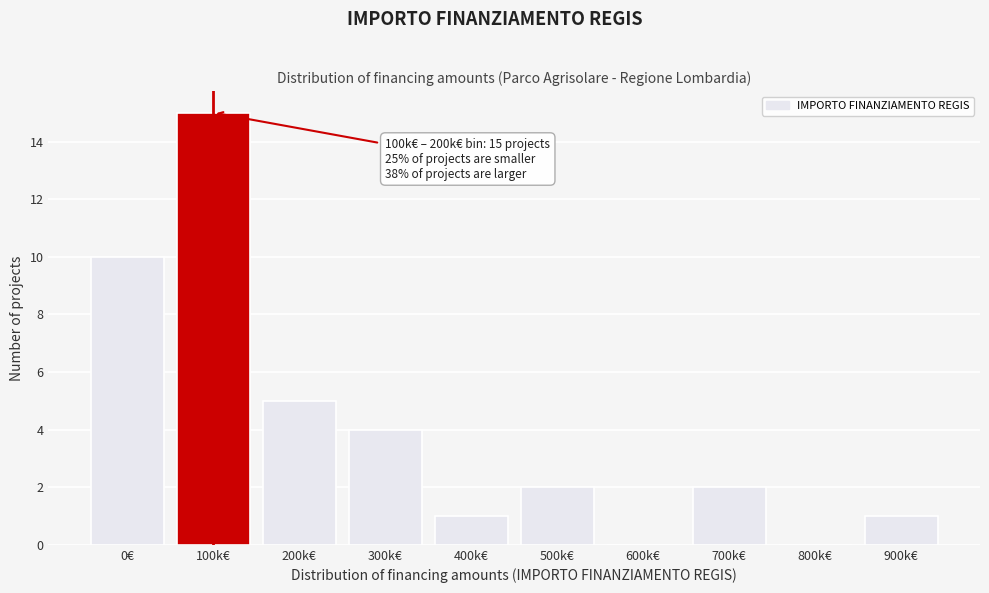

Reading left to right, list all the values displayed in this chart.

0€=10	100k€=15	200k€=5	300k€=4	400k€=1	500k€=2	600k€=0	700k€=2	800k€=0	900k€=1